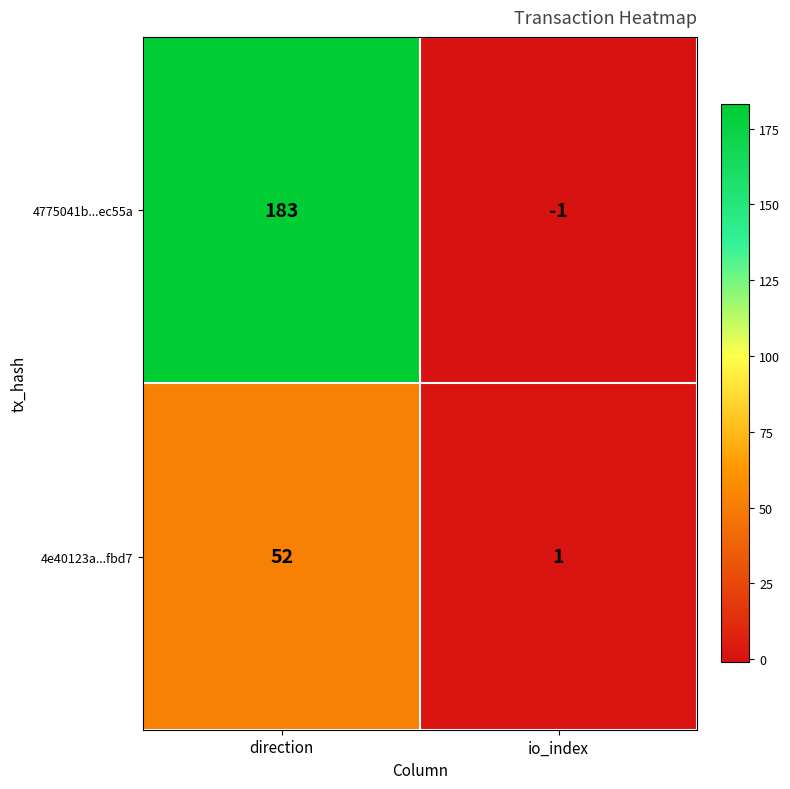

At direction, list the series in order from smallest to largest.

4e40123a...fbd7, 4775041b...ec55a